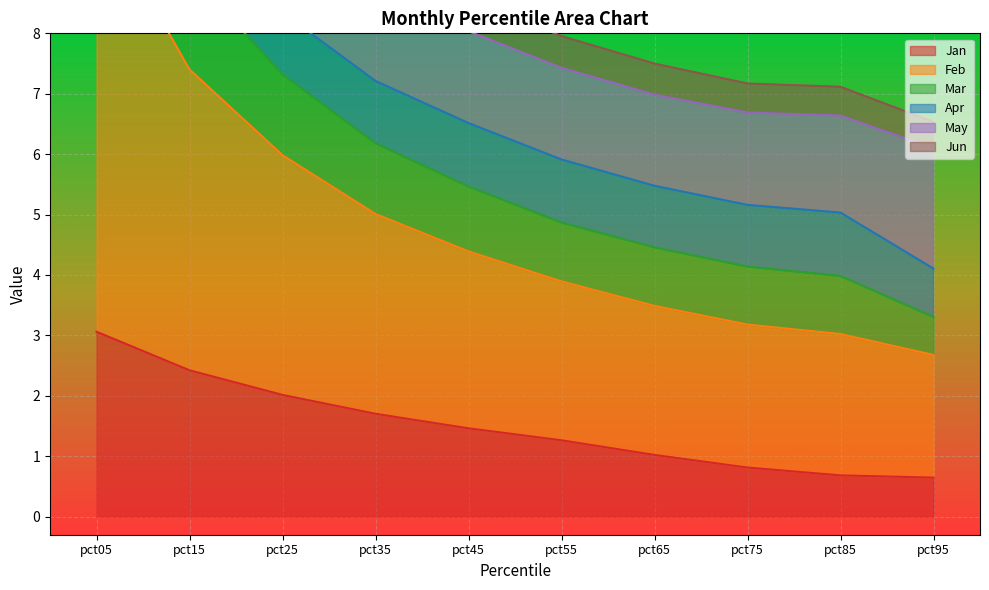

Is it true that Jan equals 0.7 at pct85?

True